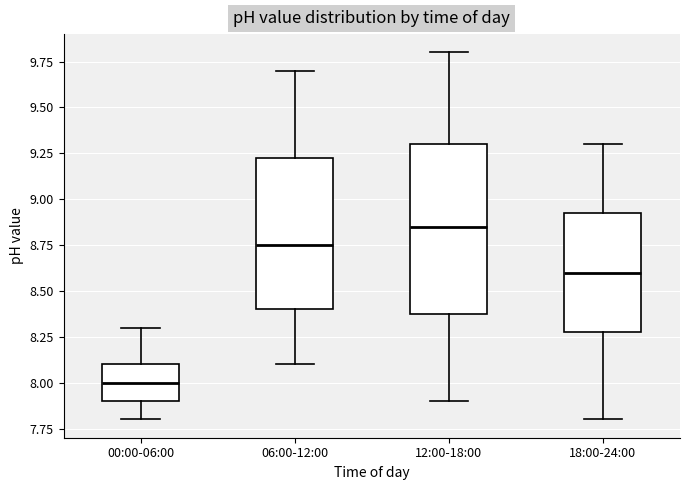

Which box's median line is the highest?

12:00-18:00